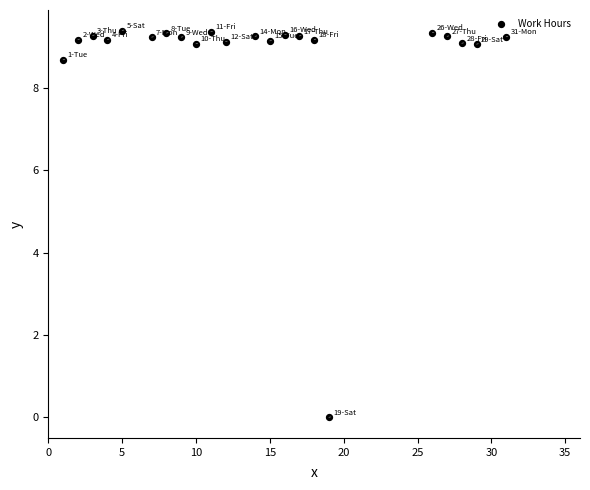

What is the range of X values (max minus min)?

30.0